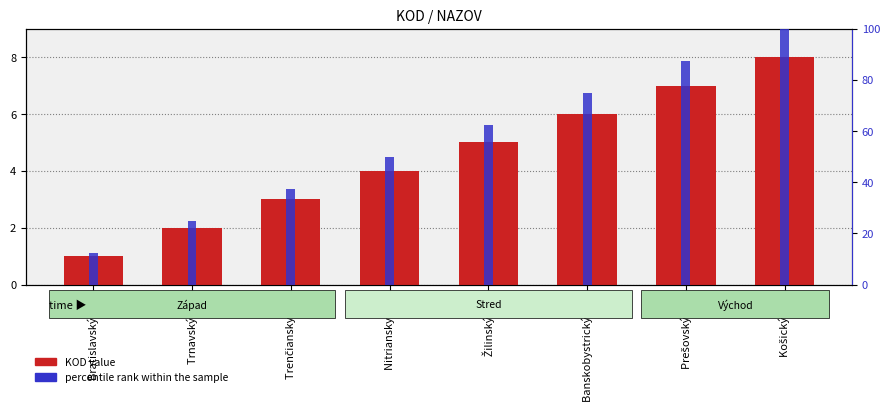

What is the label of the 8th bar from the left?

Košický kraj